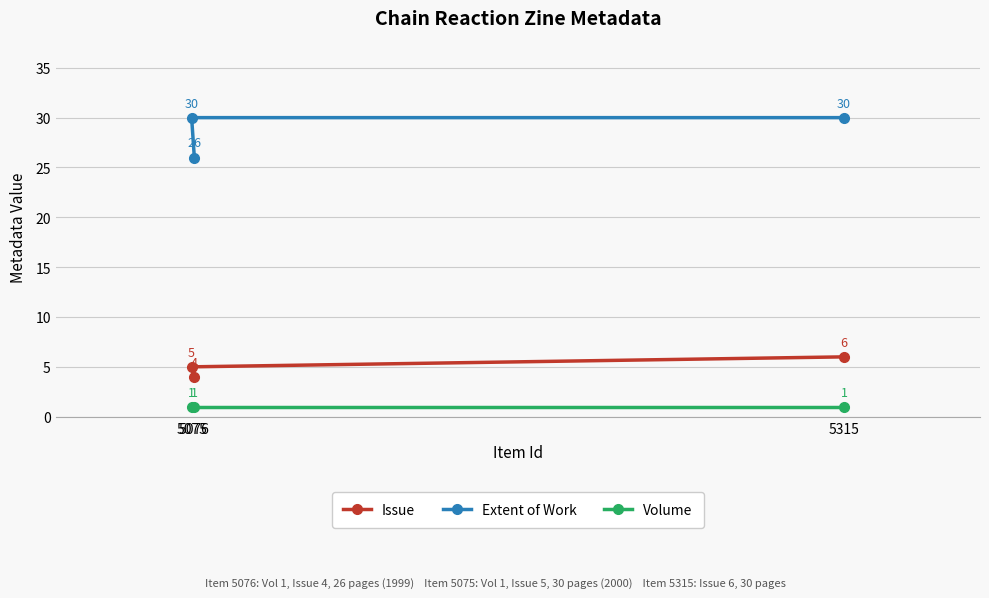

Does the chart have visible grid lines?

Yes